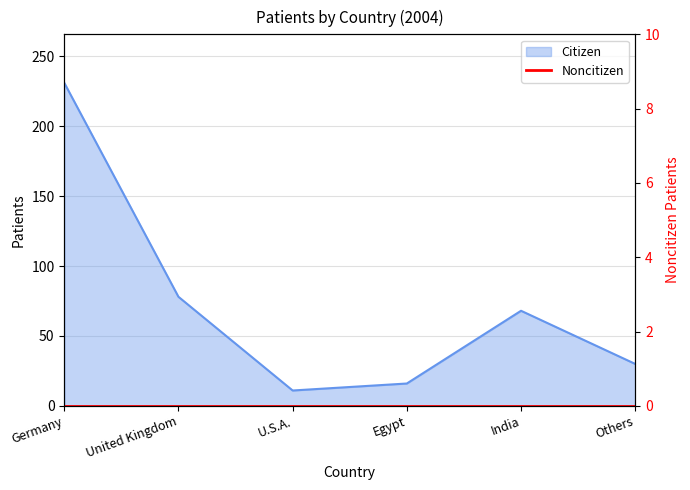

Where is the first local minimum?

U.S.A.